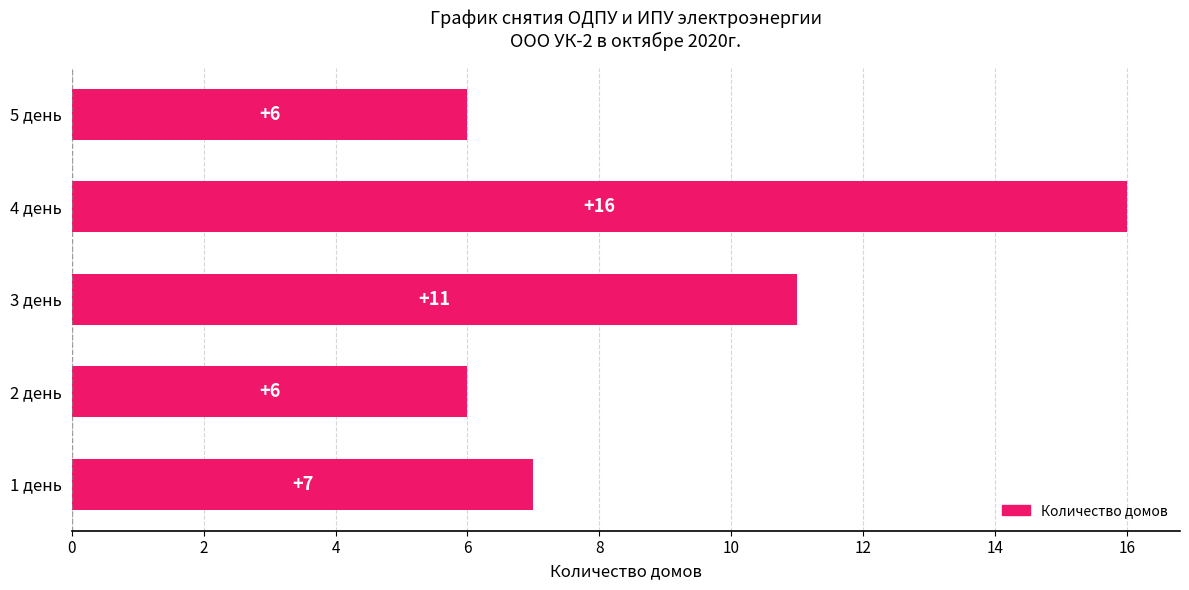

Are the bars grouped side by side (vs. stacked)?

No